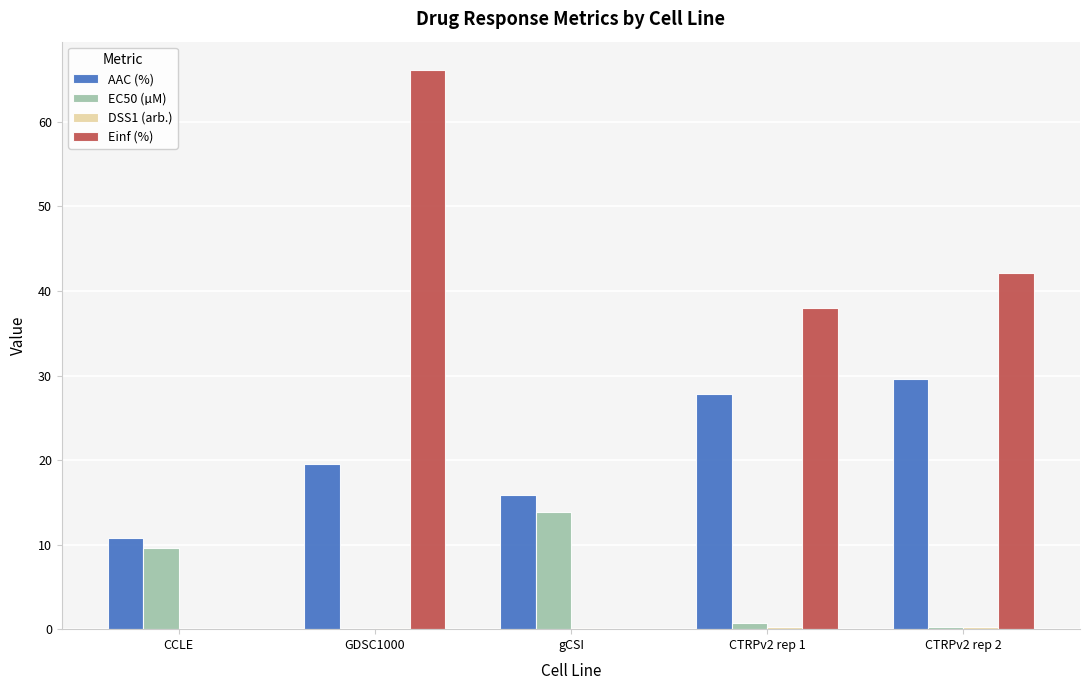

What is the difference between the Einf (%) values at GDSC1000 and CCLE?

66.2